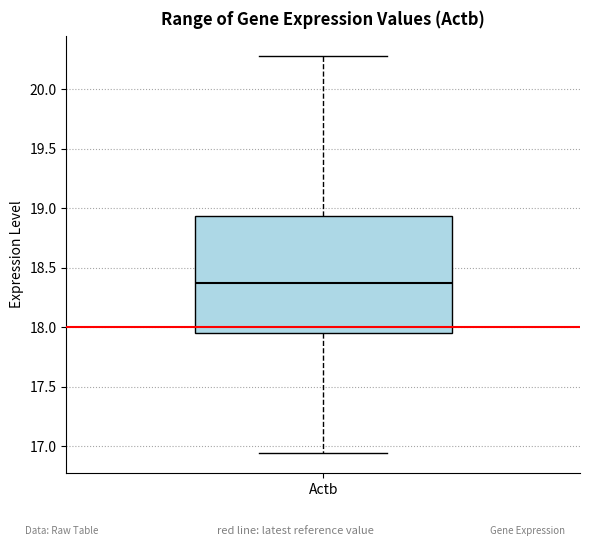

Transcribe this box plot: give where the median line is, the range the box spans, and where the two whiskers end, as read against the y-axis. The values are not printed on the chart, so give them approximately, as read against the axis.

median 18.35, box 17.95 to 18.95, whiskers 16.95 to 20.30